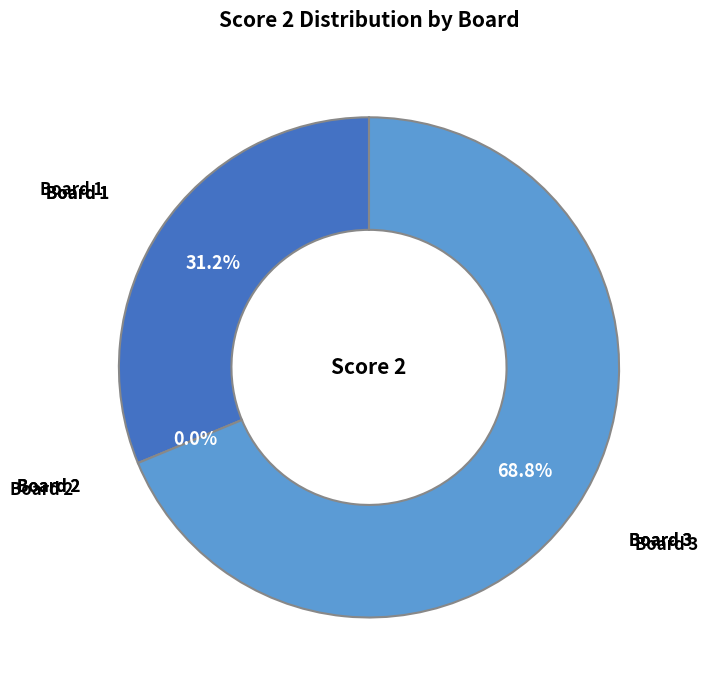

Does Board 2 represent more than half of the total?

No